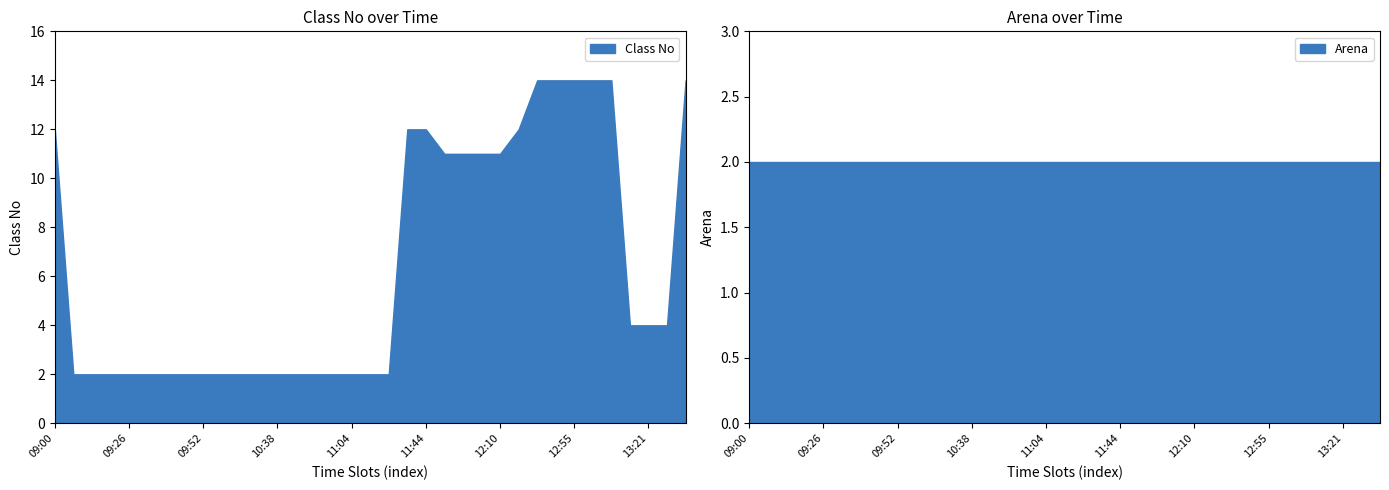

Count the number of categories in the chart.

35